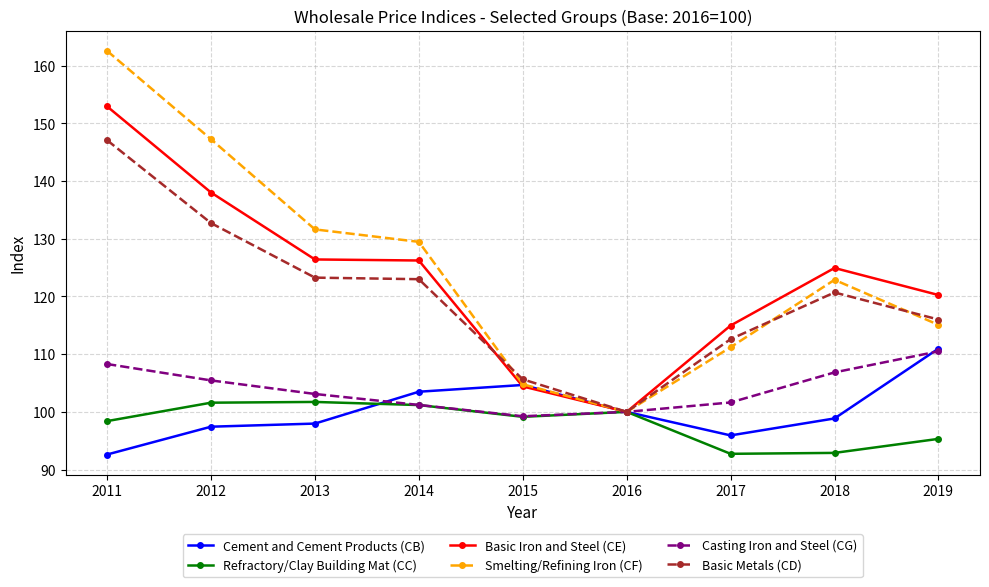

How many lines are shown in the chart?

6